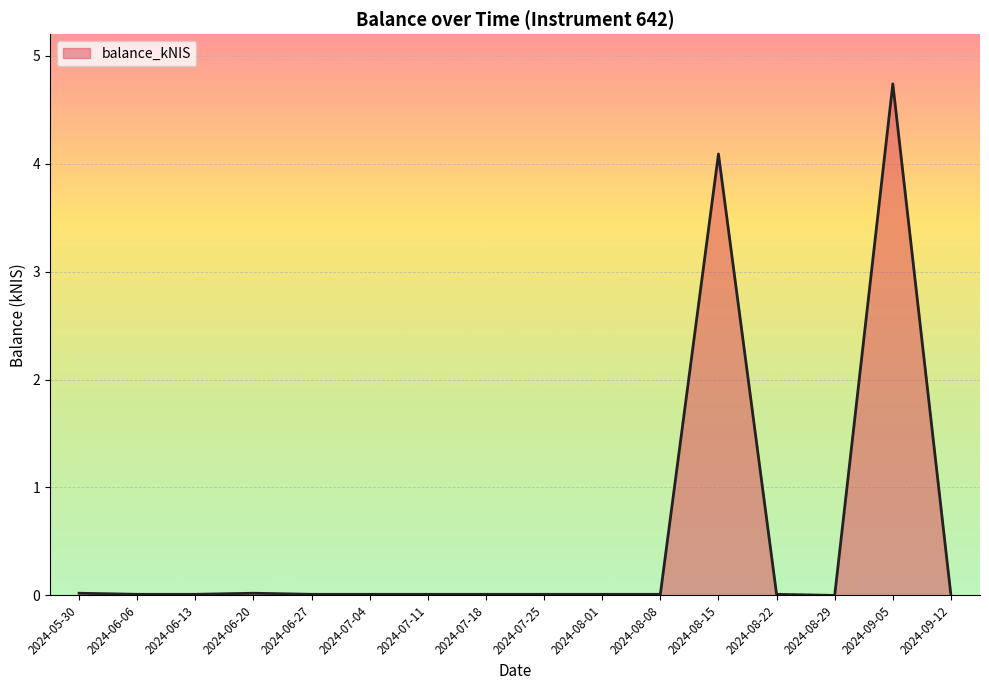

Which category has the highest value across all series?

2024-09-05